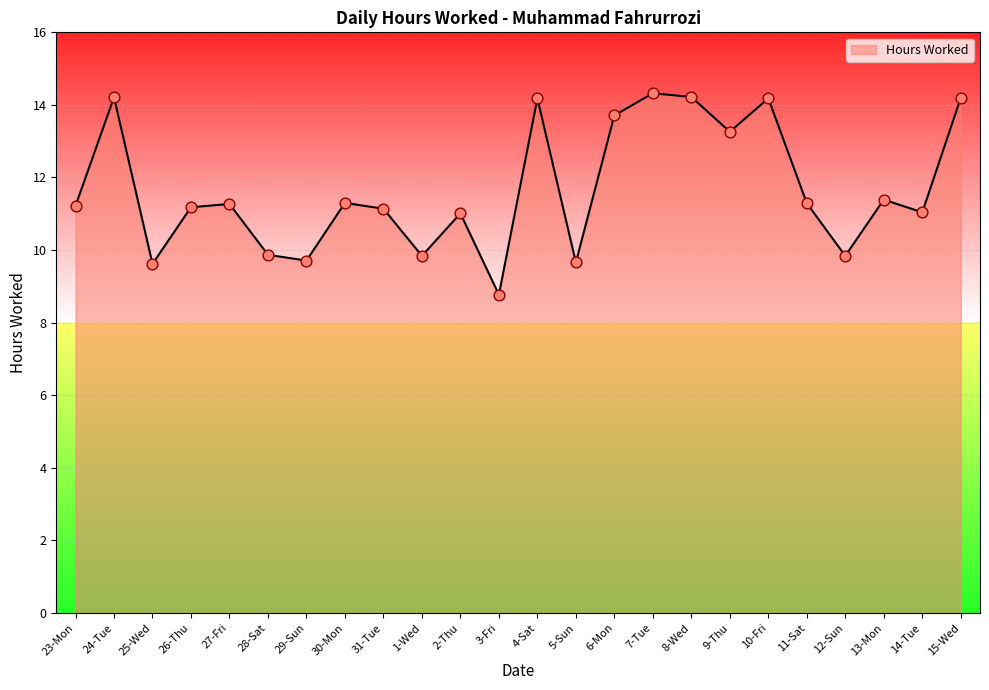

Approximately how many times larger is the value at 25-Wed compared to 14-Tue?

0.9